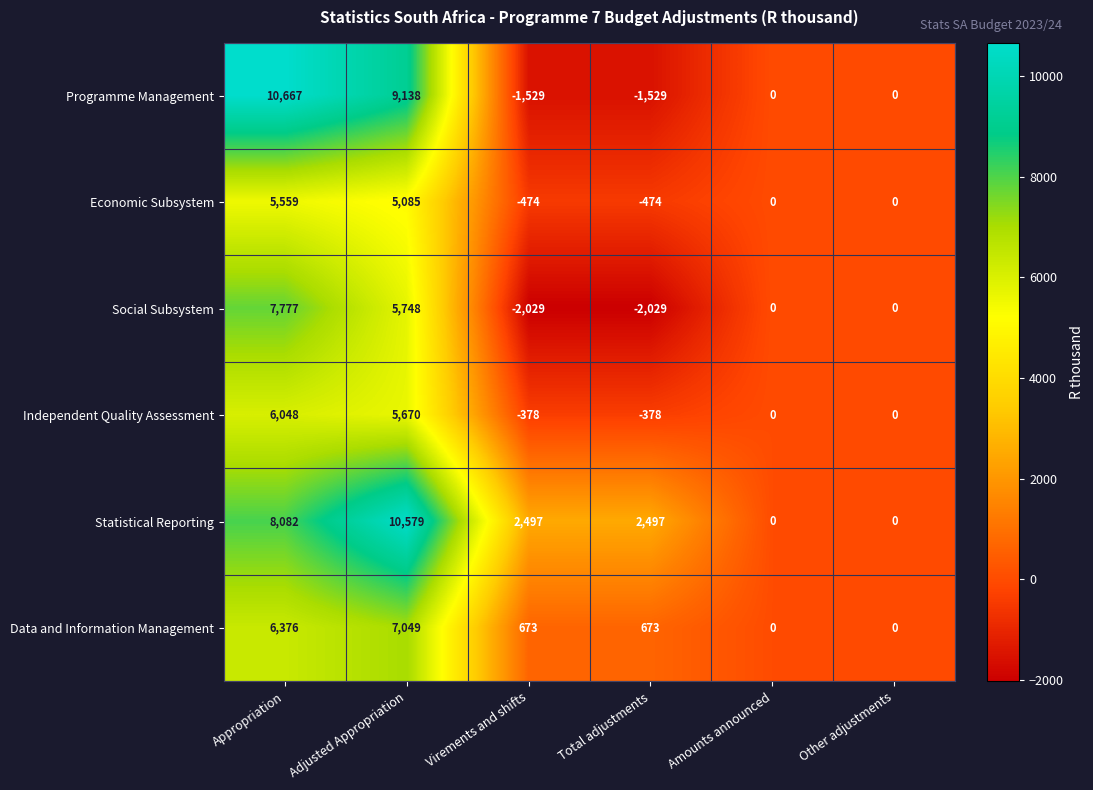

List the series in order of their peak value, lowest first.

Economic Subsystem, Independent Quality Assessment, Data and Information Management, Social Subsystem, Statistical Reporting, Programme Management